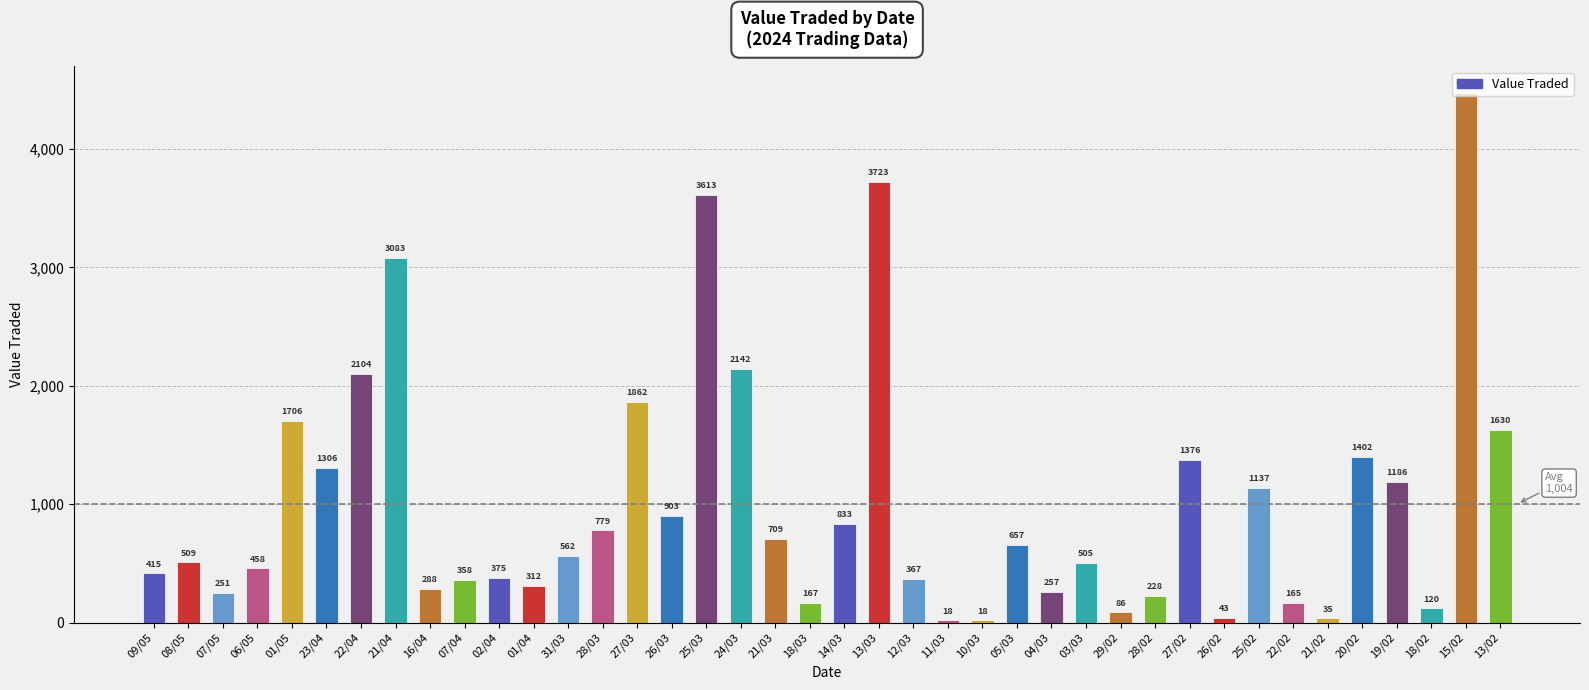

How many categories are shown in the chart?

40